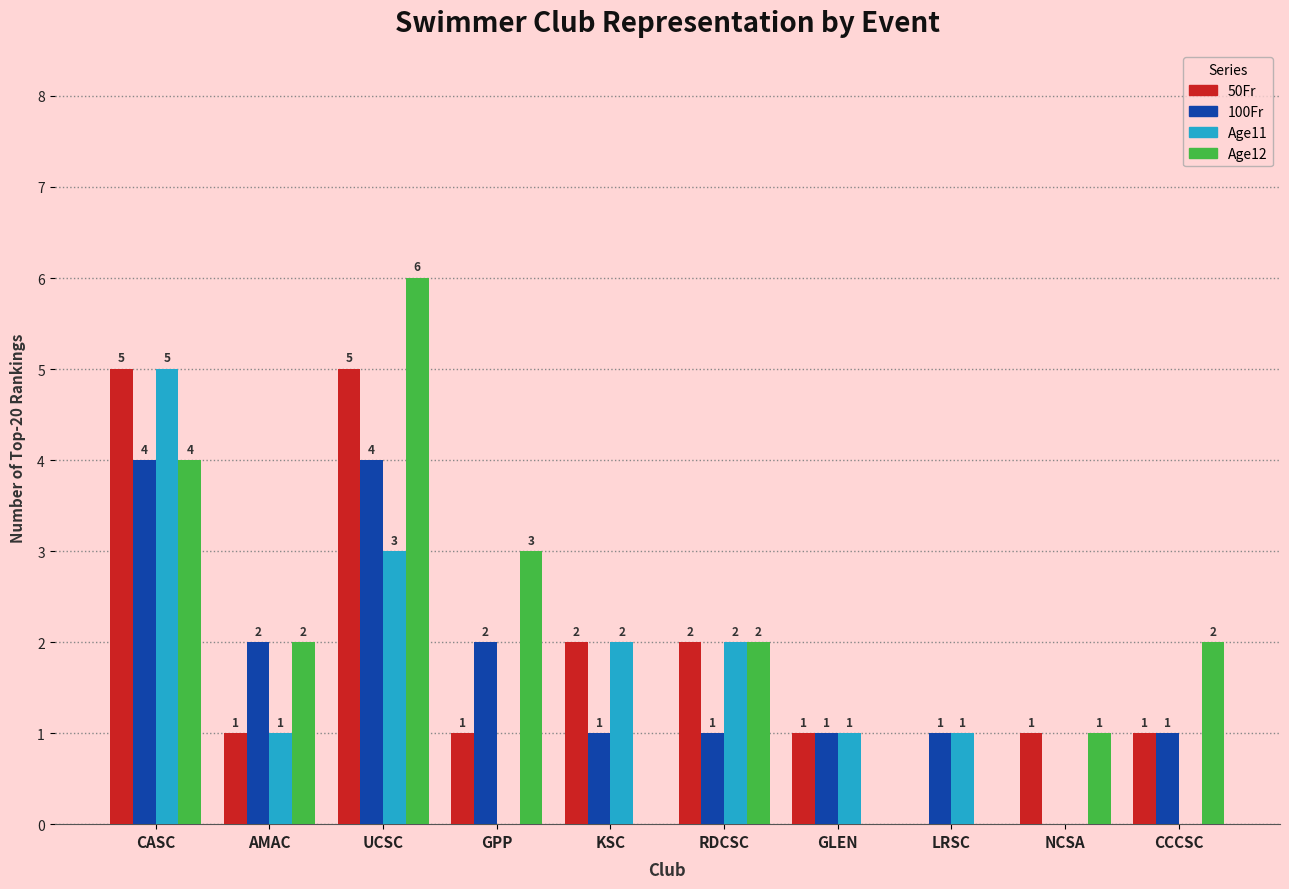

Is it true that Age12 equals 0 at NCSA?

False